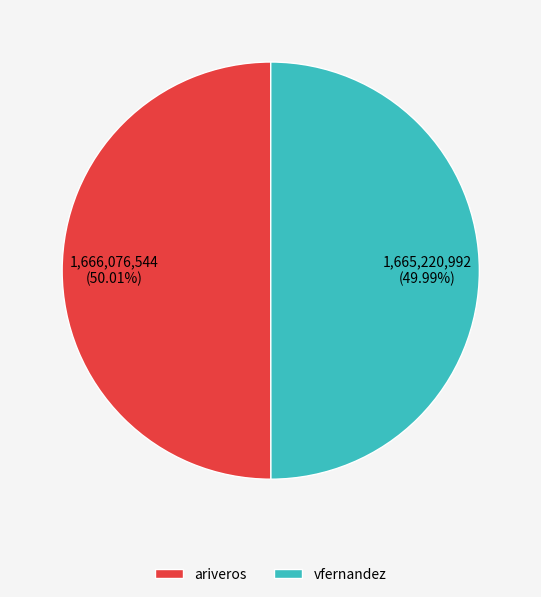

To the nearest percent, what percentage of the pie is ariveros?

50%